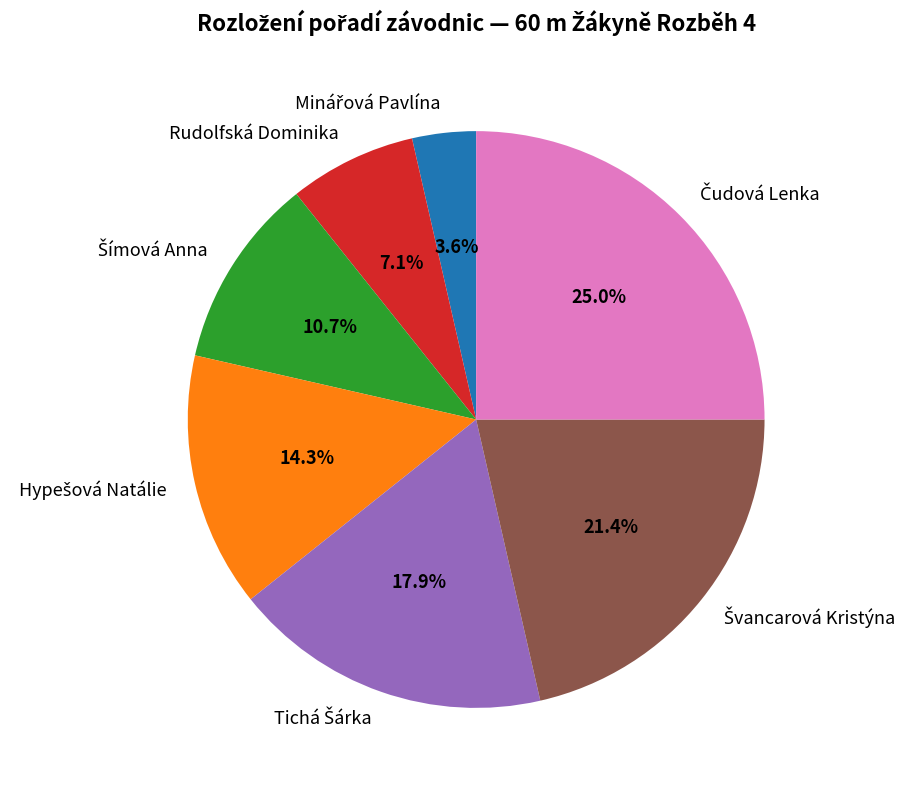

Is there any slice that represents more than half of the pie?

No